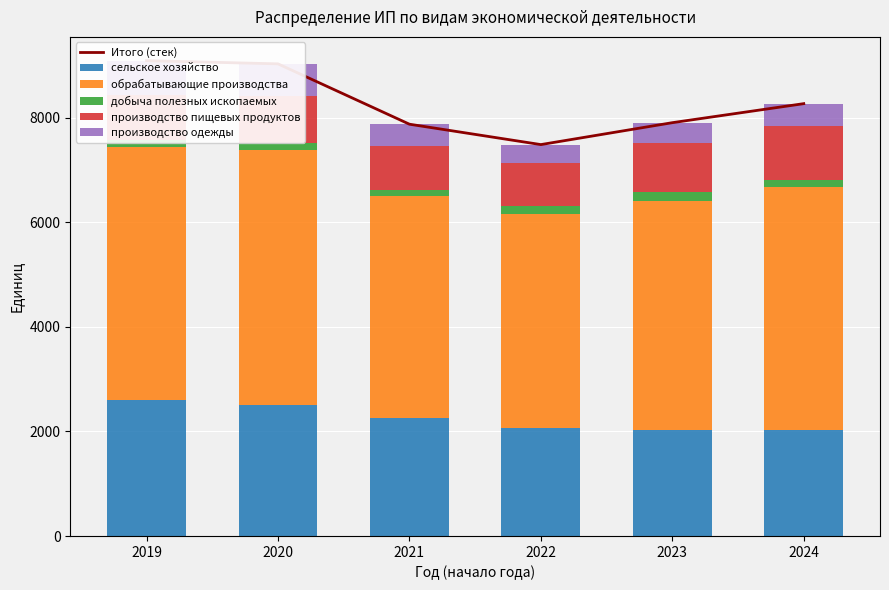

What is the sum of all производство одежды values?

2866